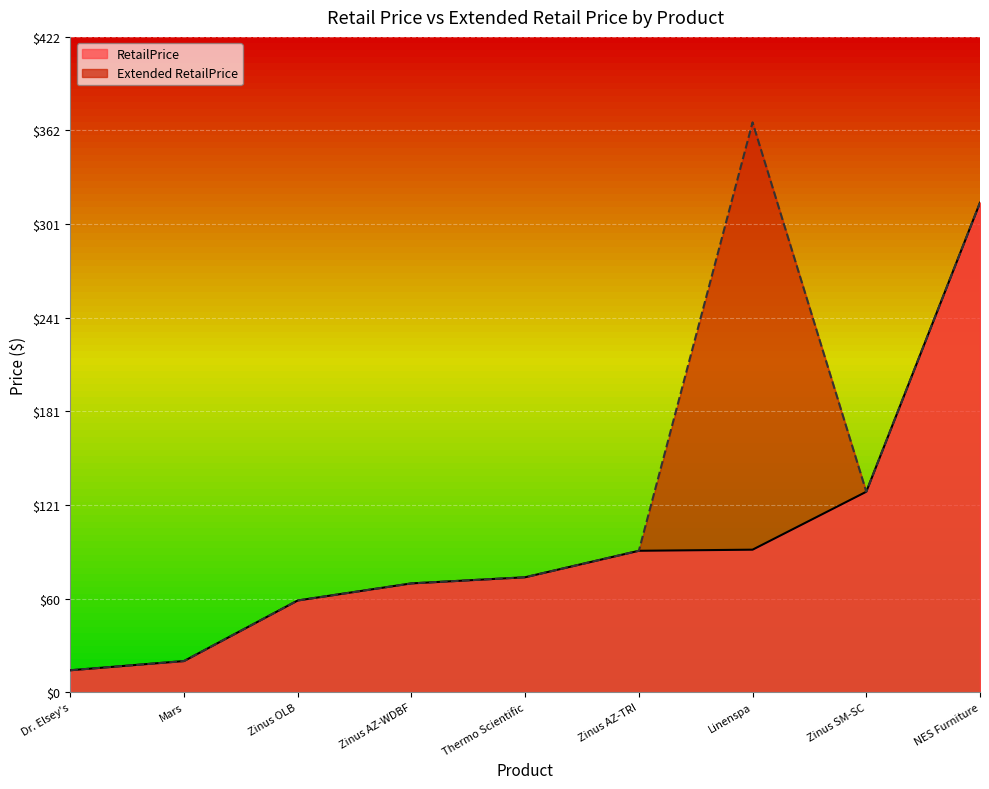

At which category is the sum across all series the highest?

NES Furniture